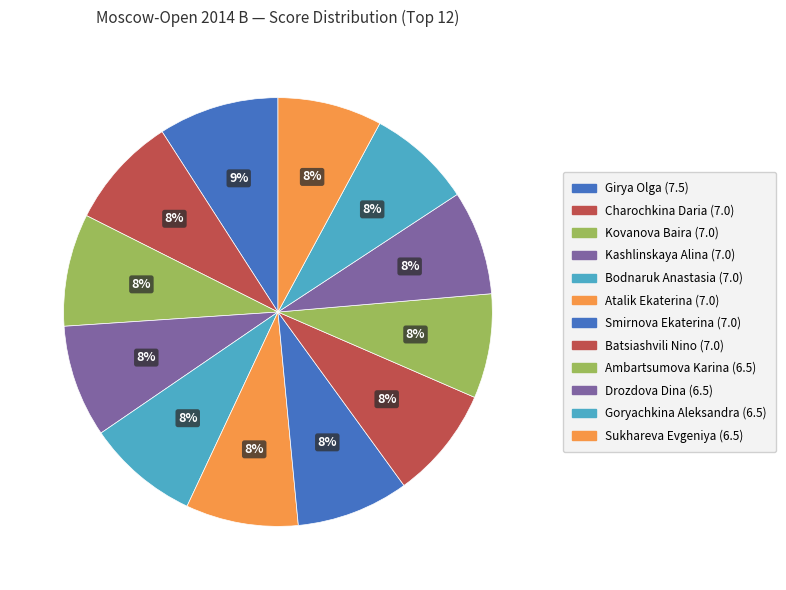

To the nearest percent, what portion does Smirnova Ekaterina (7.0) represent?

8%